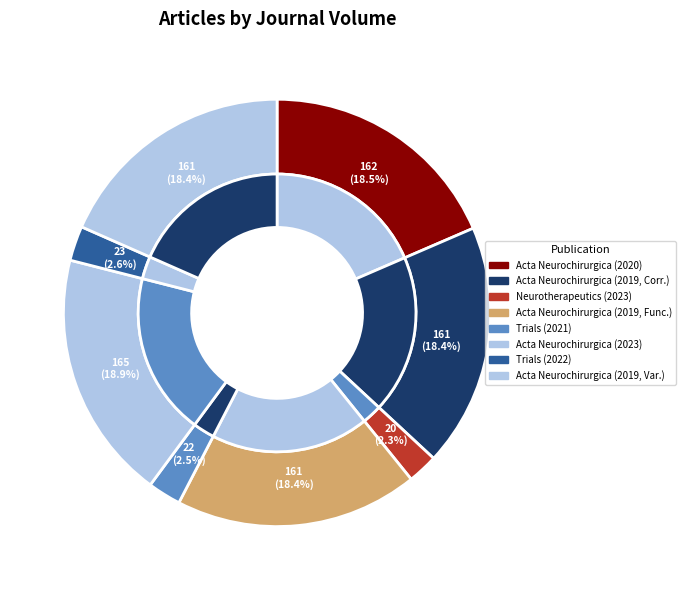

Count the number of slices in the pie.

8